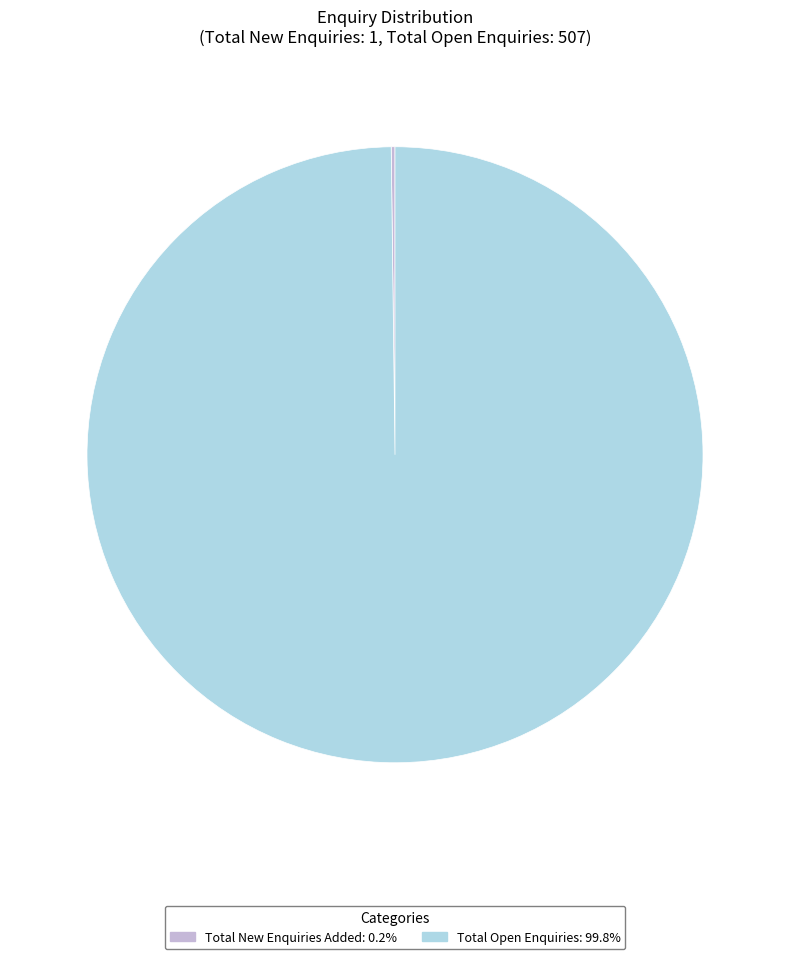

Is there a majority slice in this chart?

Yes